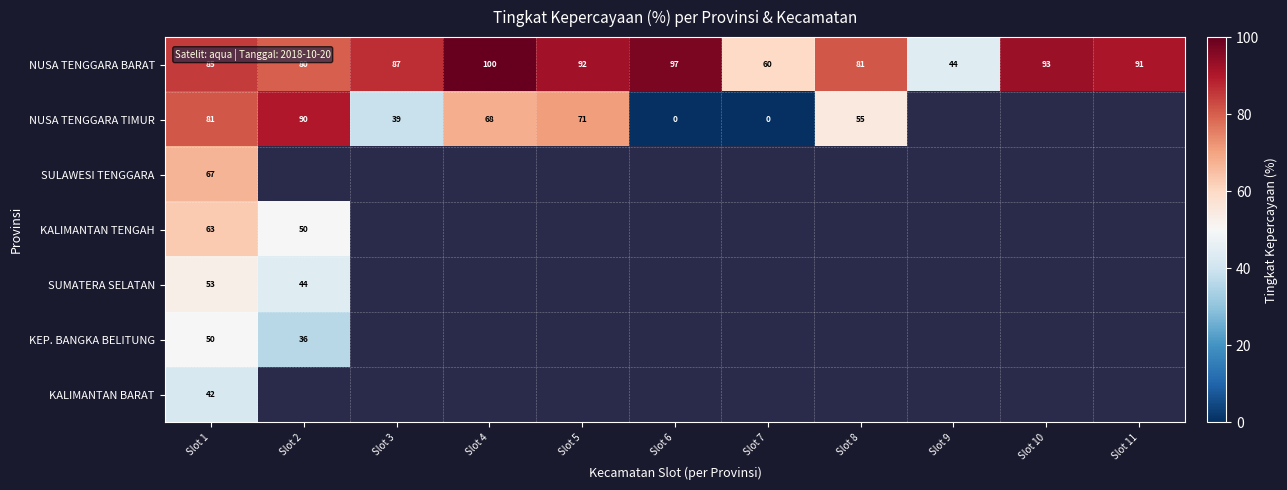

What is the total value across all series at Slot 1?

441